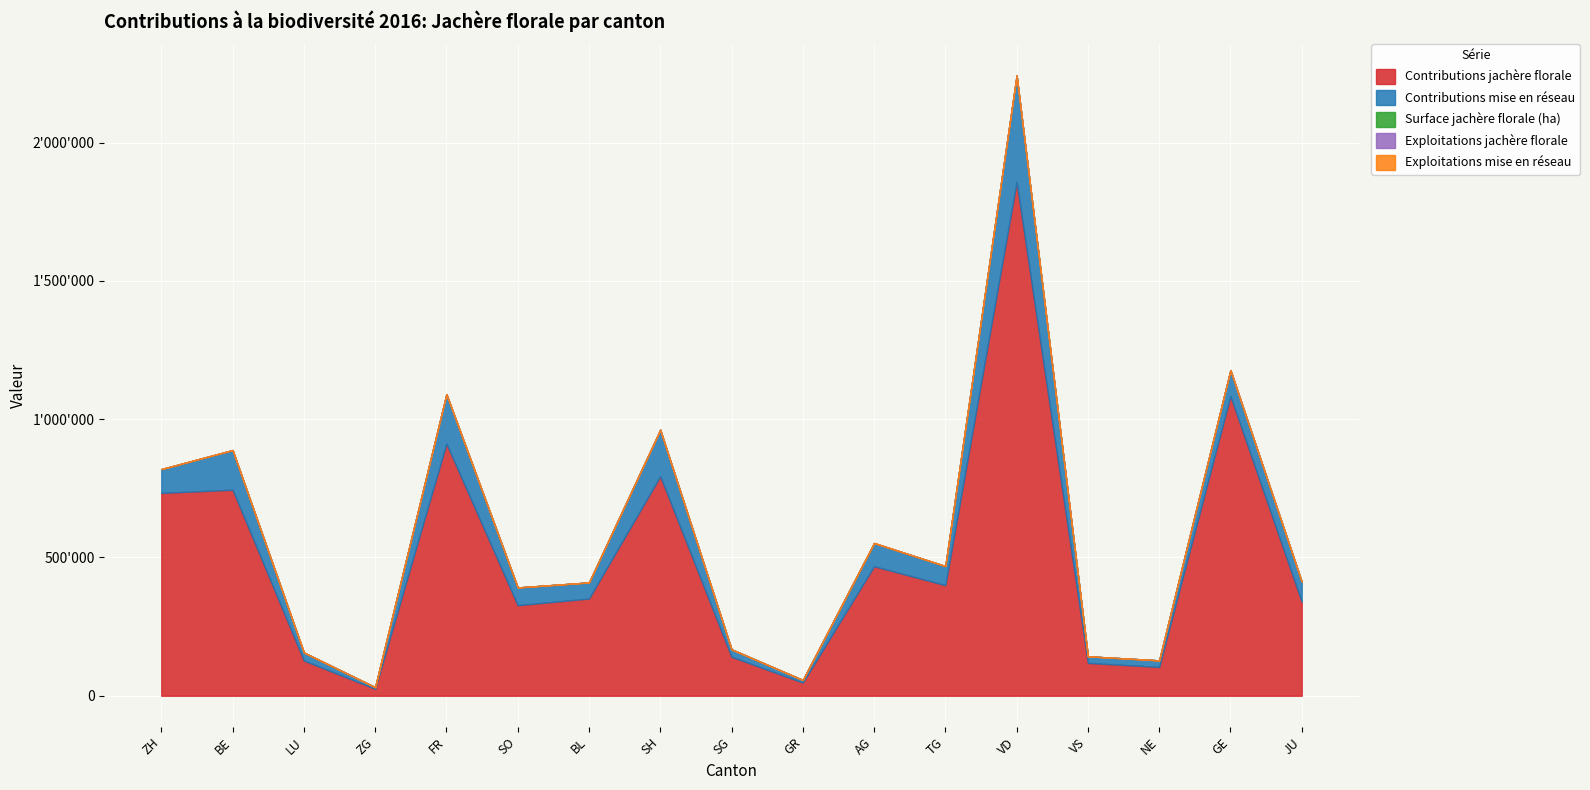

Between SG and TG, which series saw the biggest shift?

Contributions jachère florale